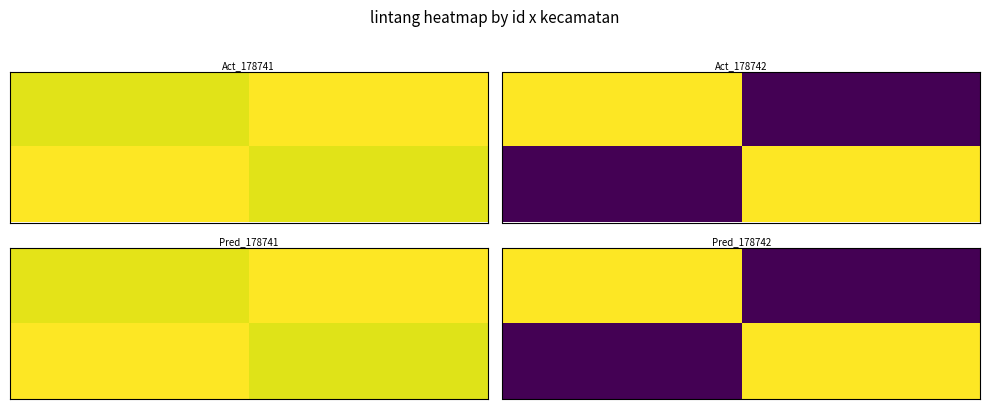

How many data points does each series have?

2